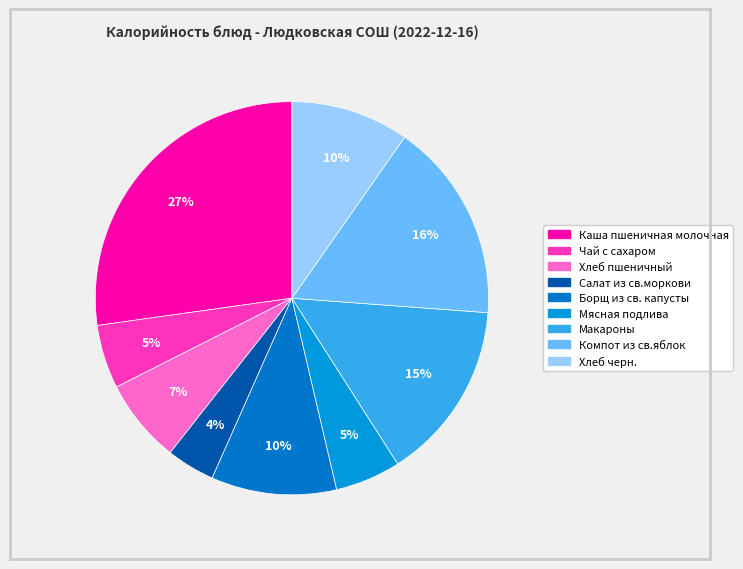

Is there a majority slice in this chart?

No